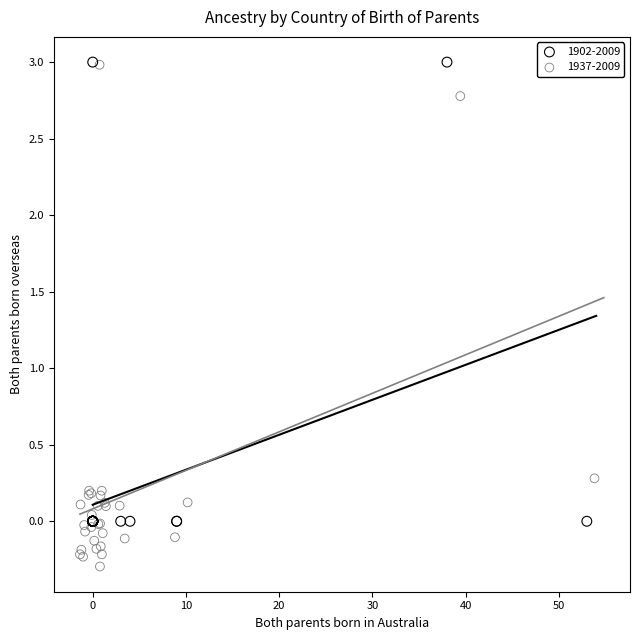

Which series contains the lowest Y value?

1937-2009